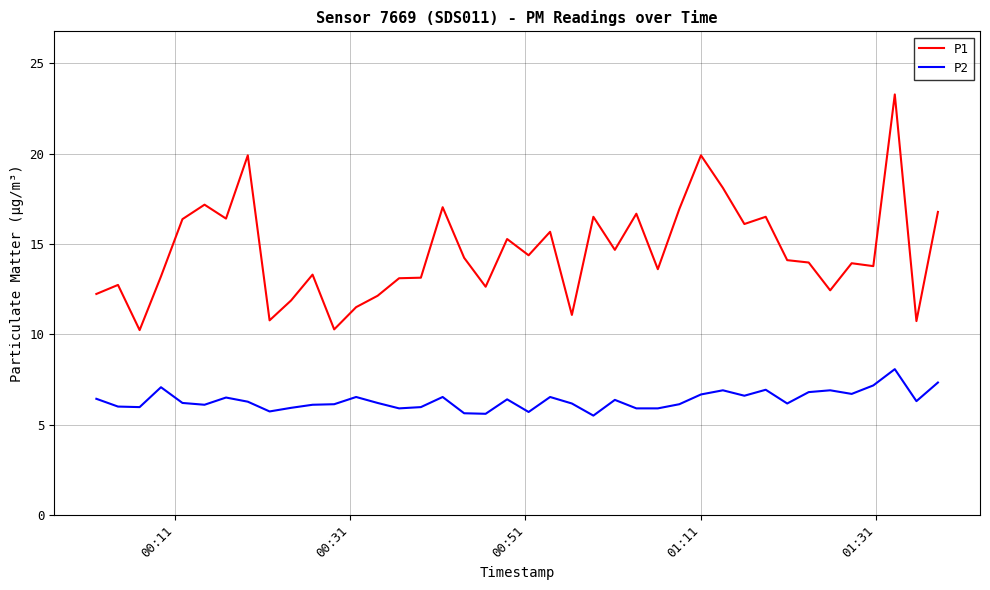

True or false: P2 and P1 cross at least once.

False